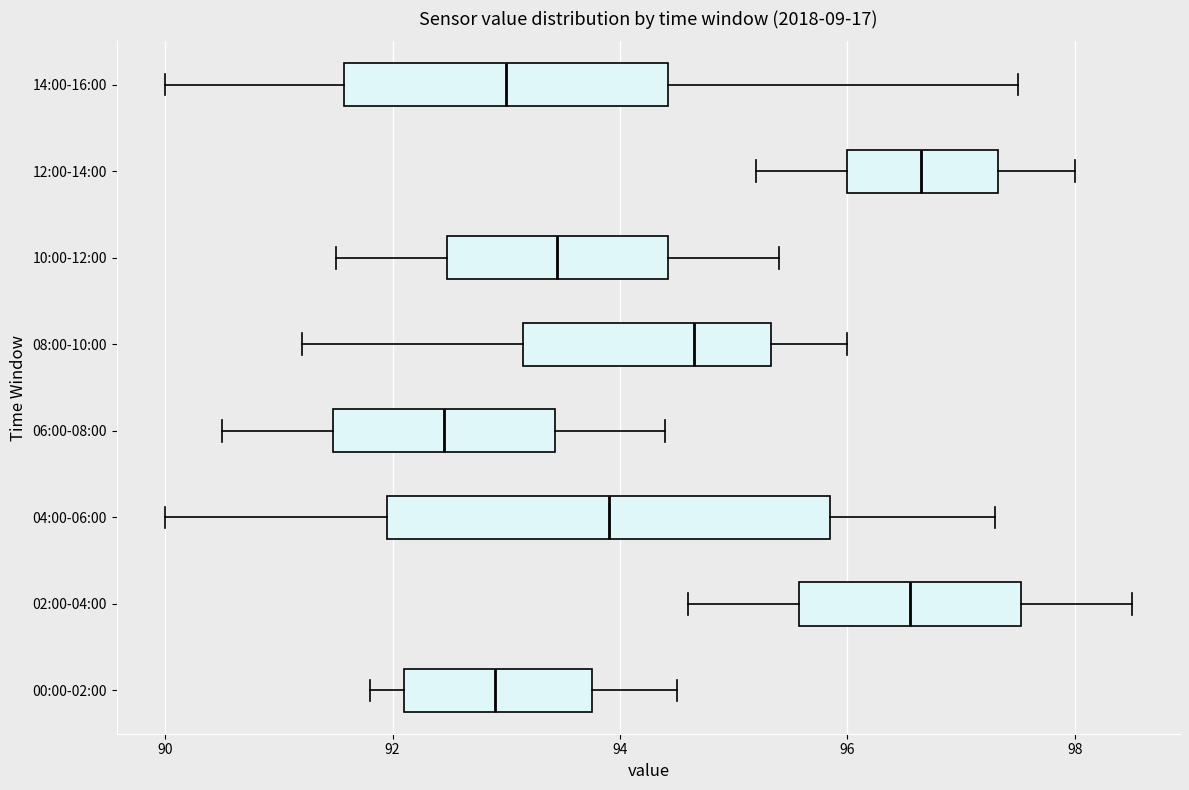

Where does the left whisker of the box for 04:00-06:00 end on the x-axis? The values are not printed on the chart, so give them approximately, as read against the axis.

90.0